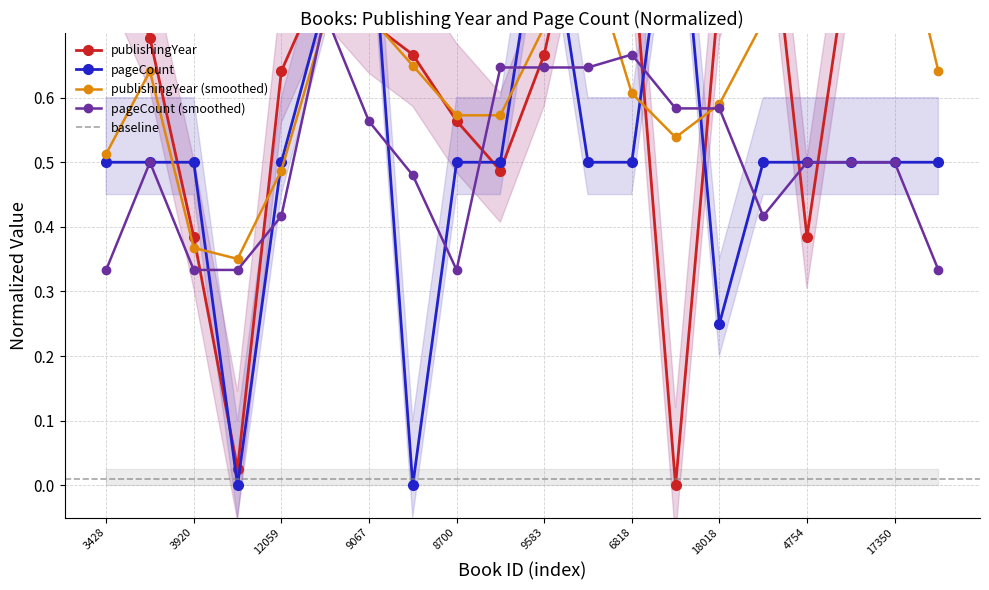

Is it true that pageCount equals 0.1 at 10453?

False